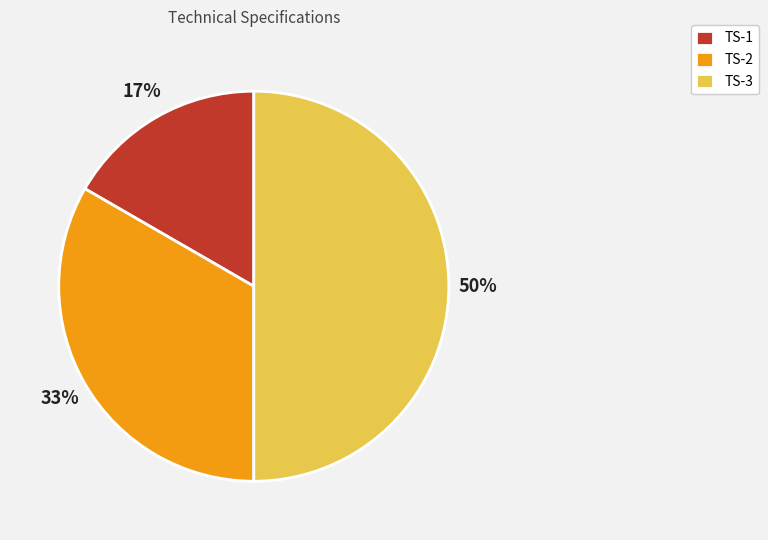

What percentage is the TS-2 slice, to the nearest percent?

33%